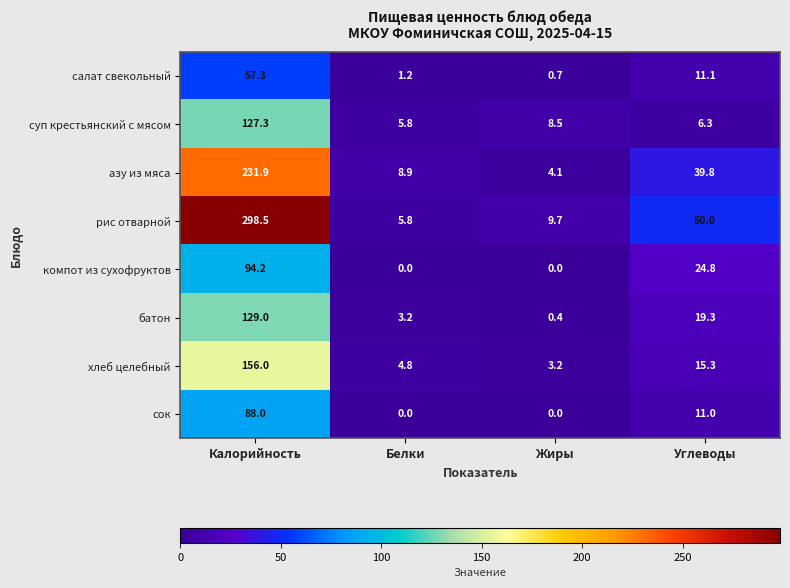

Count the number of data series in this chart.

8